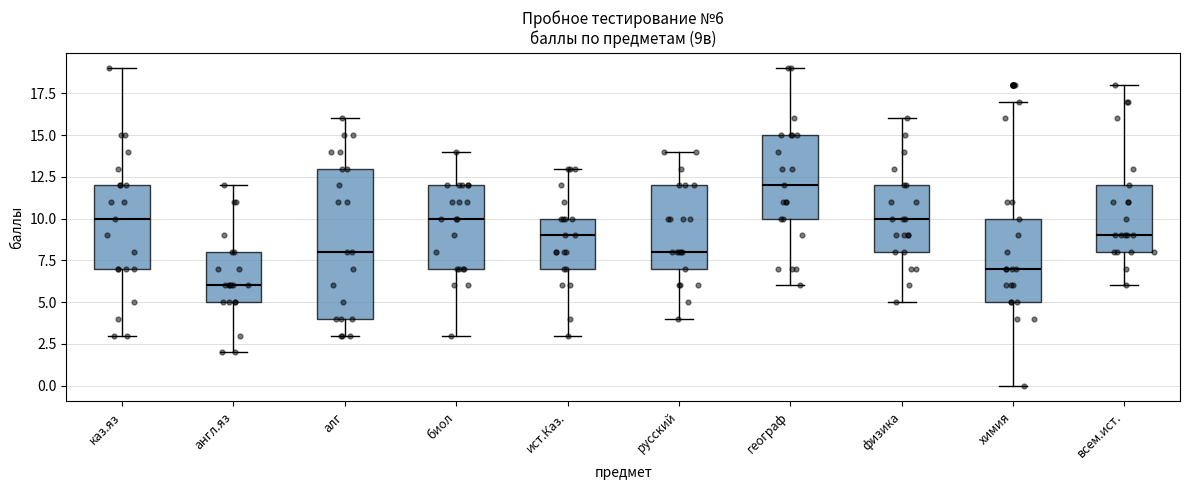

Which box is the tallest, from its lower edge to its upper edge?

алг